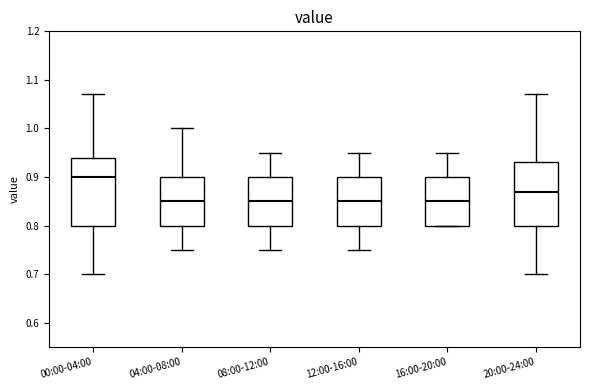

Which box's median line is the highest?

00:00-04:00